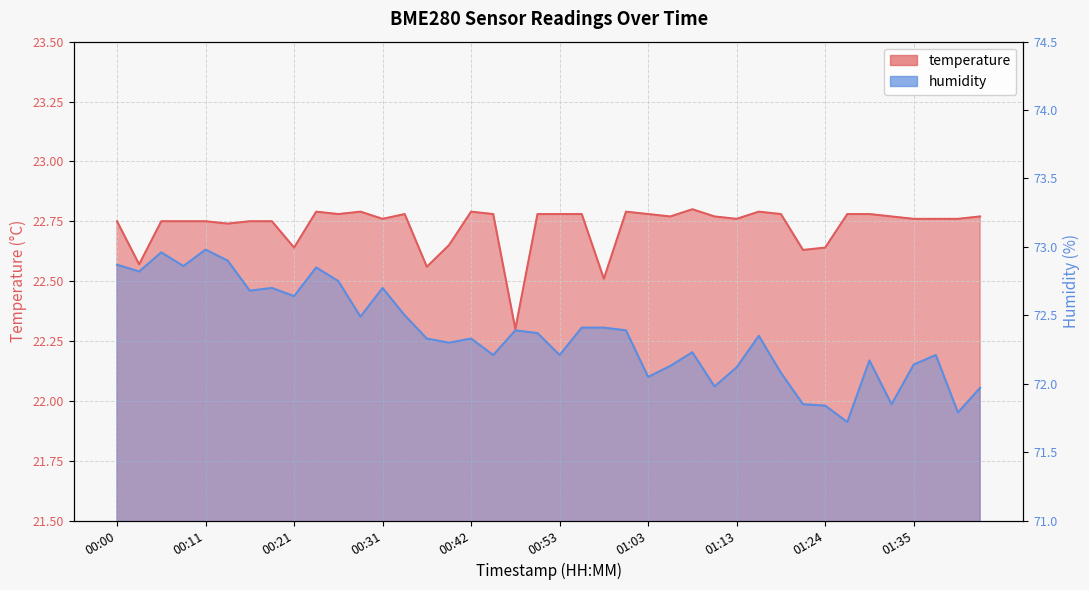

Rank the series by their average value, from lowest to highest.

temperature, humidity